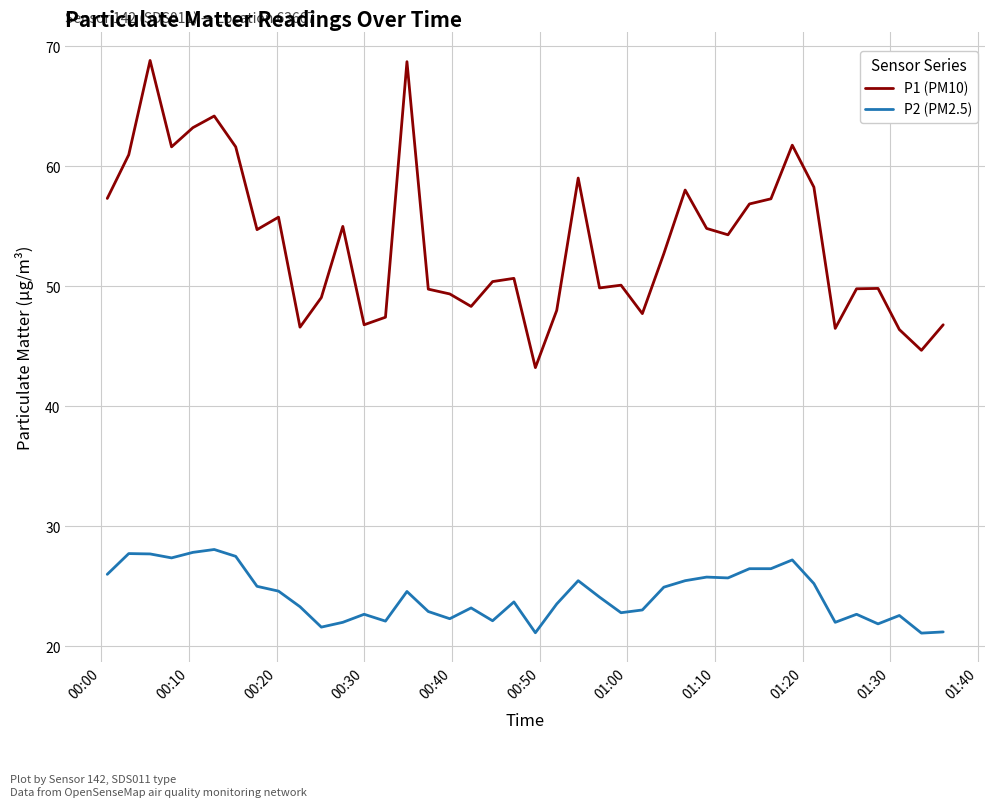

Which series has the largest total across all categories?

P1 (PM10)